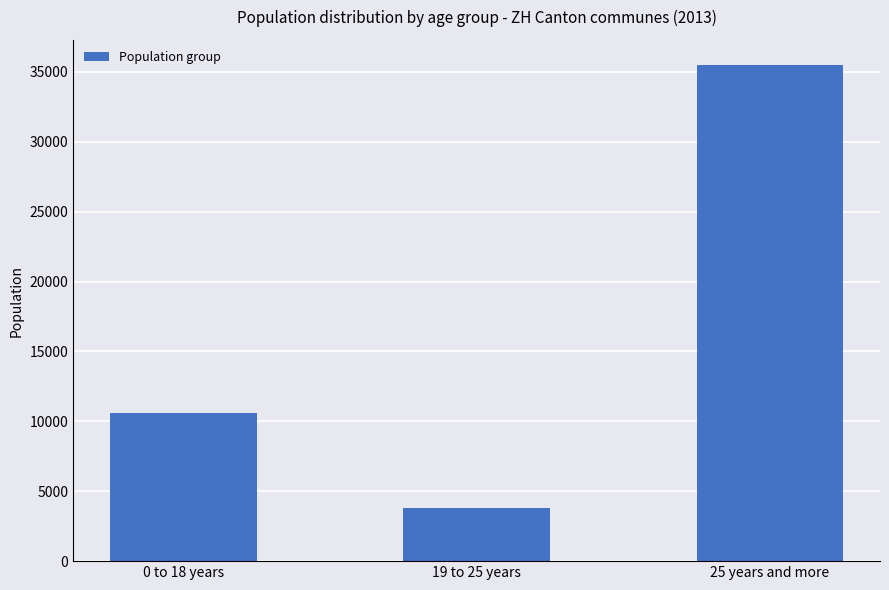

Reading left to right, list all the values displayed in this chart.

0 to 18 years=10621	19 to 25 years=3832	25 years and more=35512